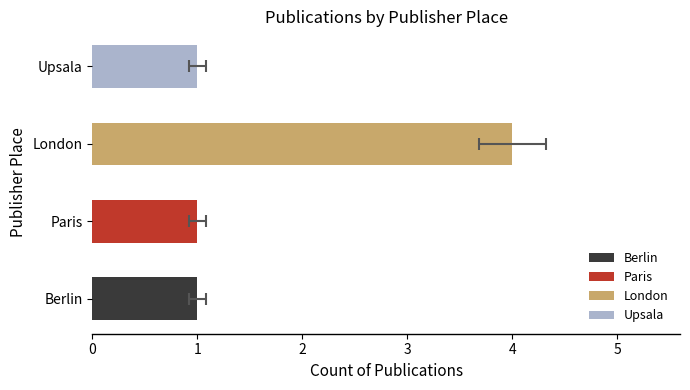

What value does the data have at London?

4